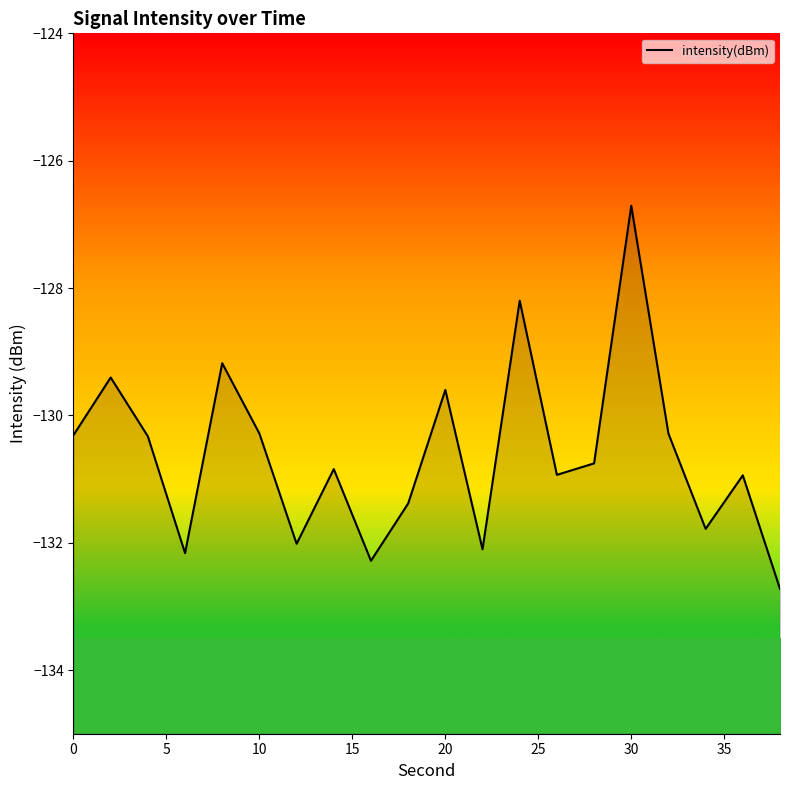

How many lines are shown in the chart?

1